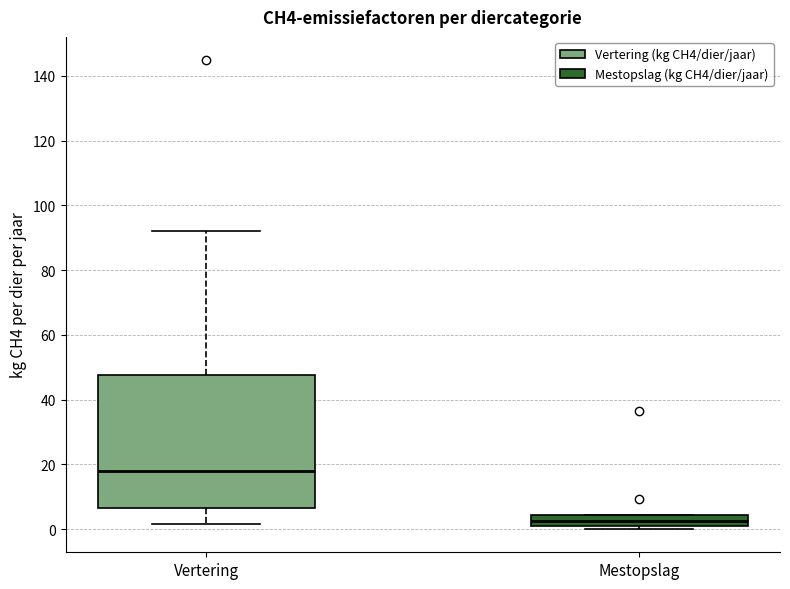

Which box has the highest median line?

Vertering